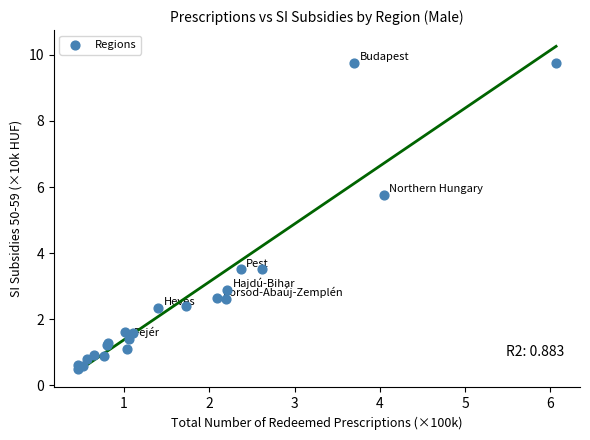

What Y value in the scatter plot is closest to 5?

5.8